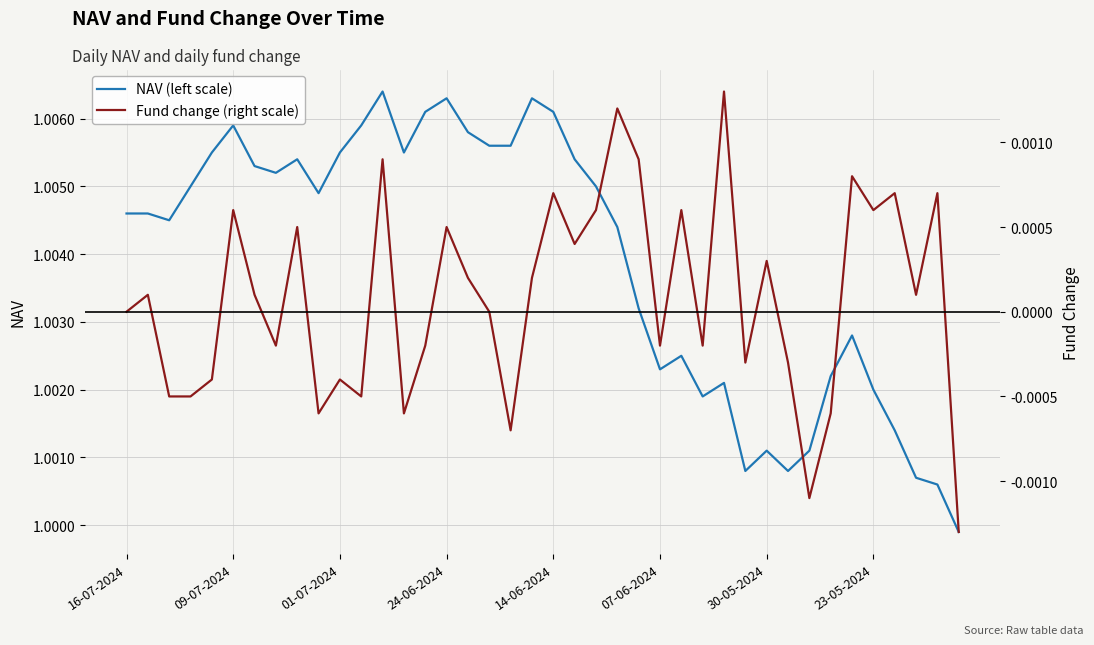

True or false: NAV (left scale) and Fund change (right scale) cross at least once.

False